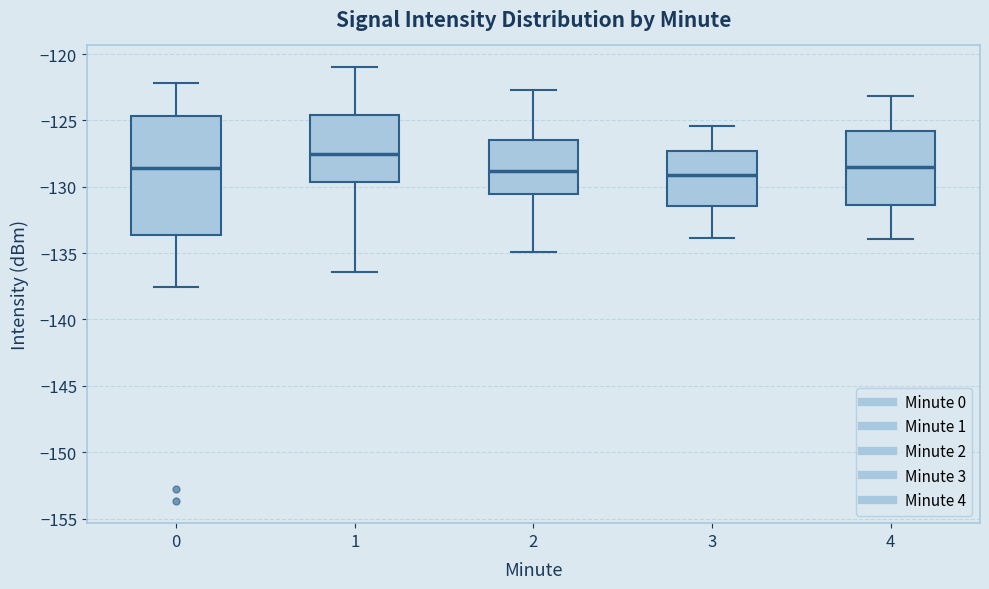

Reading left to right, read every box against the y-axis: the position of its median line, the range the box covers, and the ends of its whiskers. The values are not printed on the chart, so give them approximately, as read against the axis.

0: median -128.5, box -133.5 to -124.5, whiskers -137.5 to -122.0
1: median -127.5, box -129.5 to -124.5, whiskers -136.5 to -121.0
2: median -129.0, box -130.5 to -126.5, whiskers -135.0 to -122.5
3: median -129.0, box -131.5 to -127.5, whiskers -134.0 to -125.5
4: median -128.5, box -131.5 to -126.0, whiskers -134.0 to -123.0